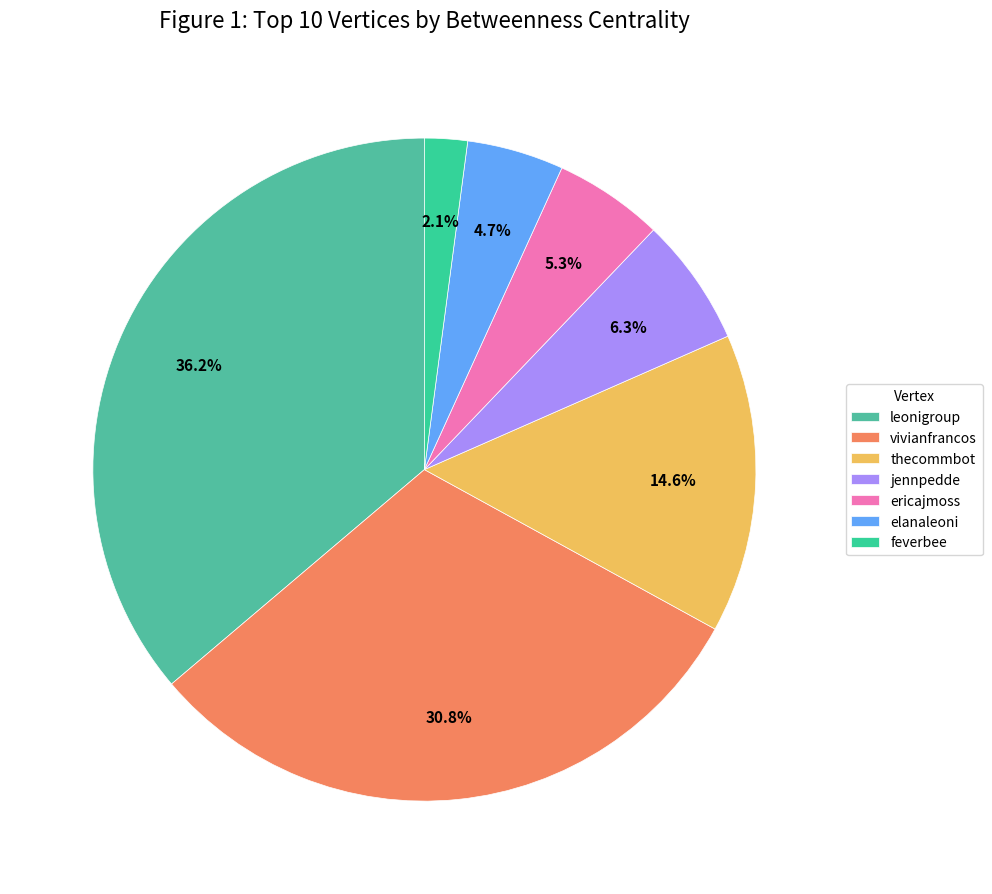

Which slice is the smallest?

feverbee